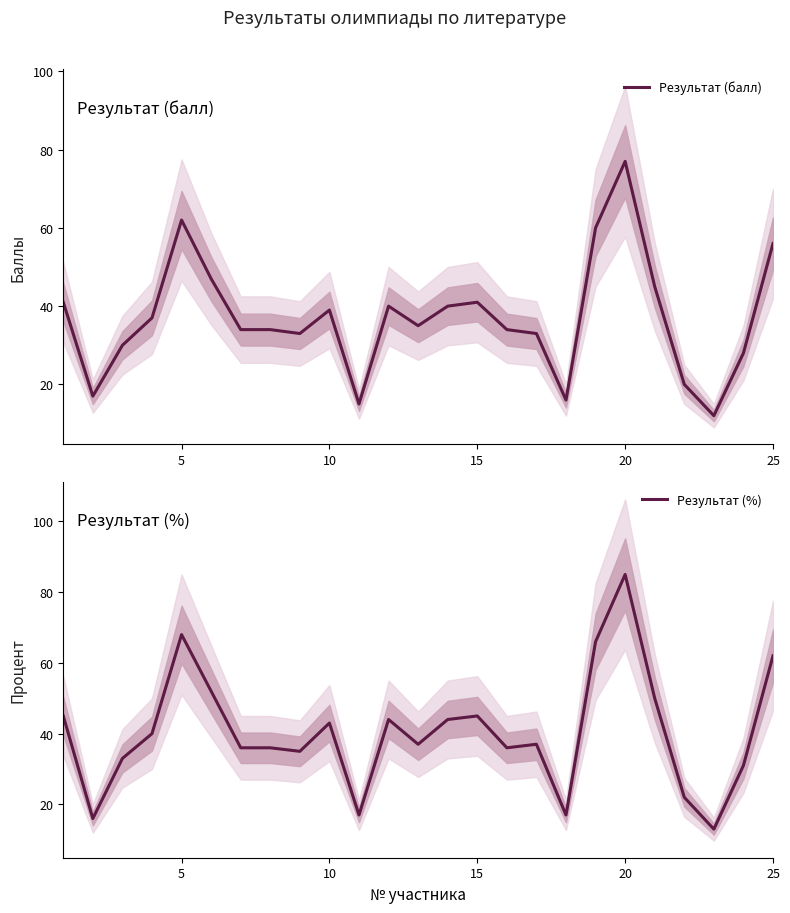

How many data points does each series have?

25